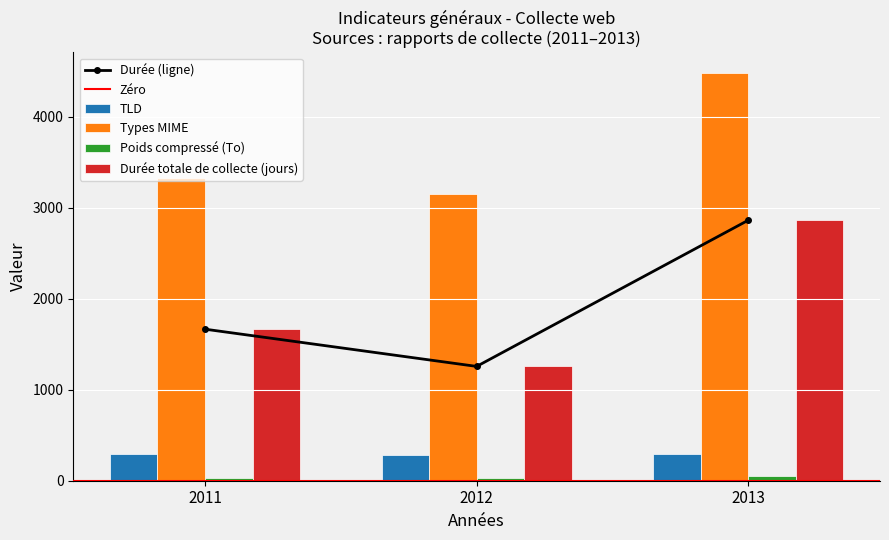

How many data points does each series have?

3